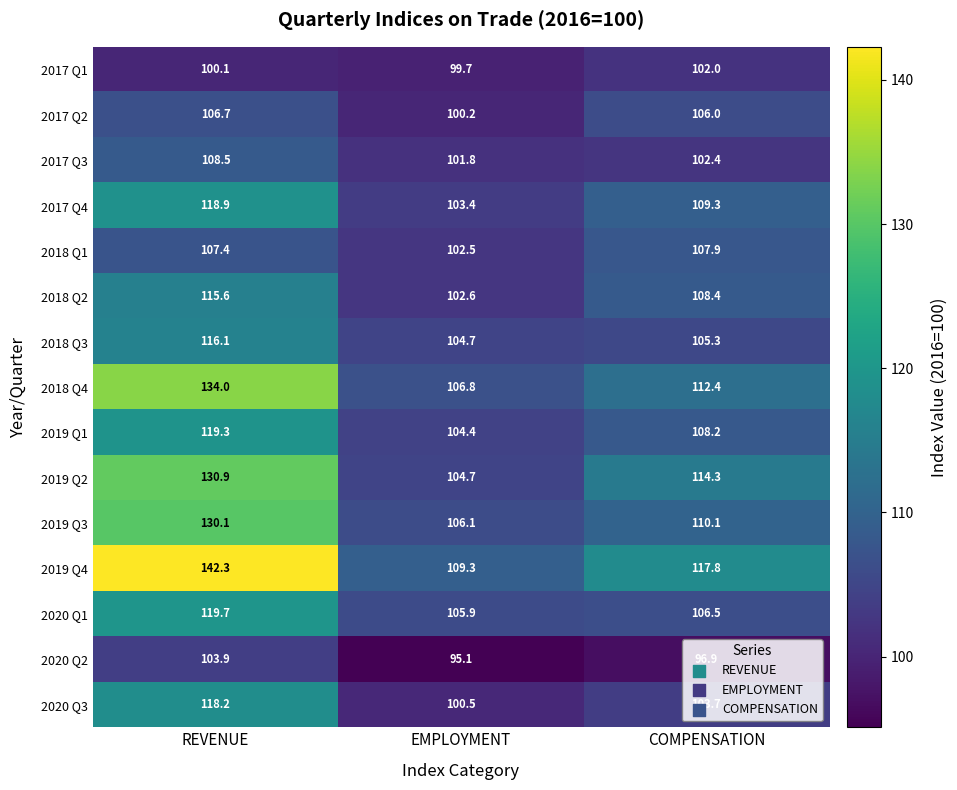

Which series has the largest range (max minus min)?

2019 Q4